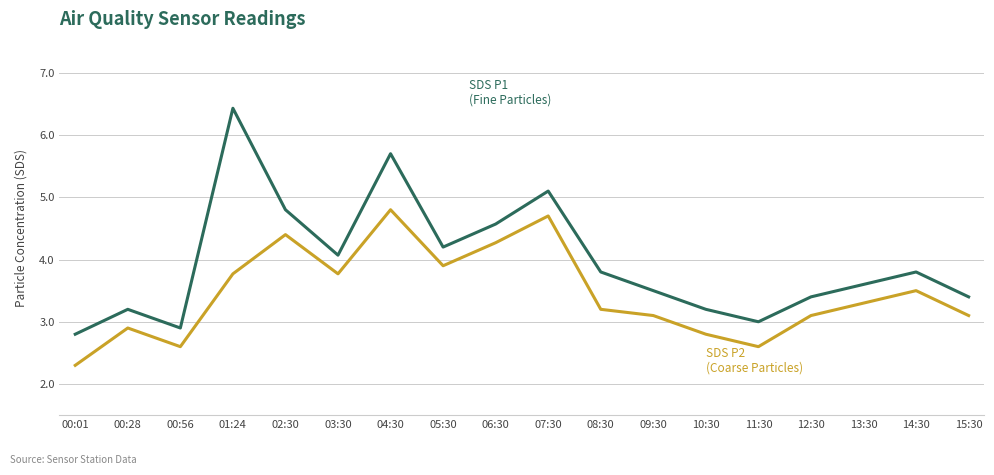

What is the greatest value displayed?

6.4